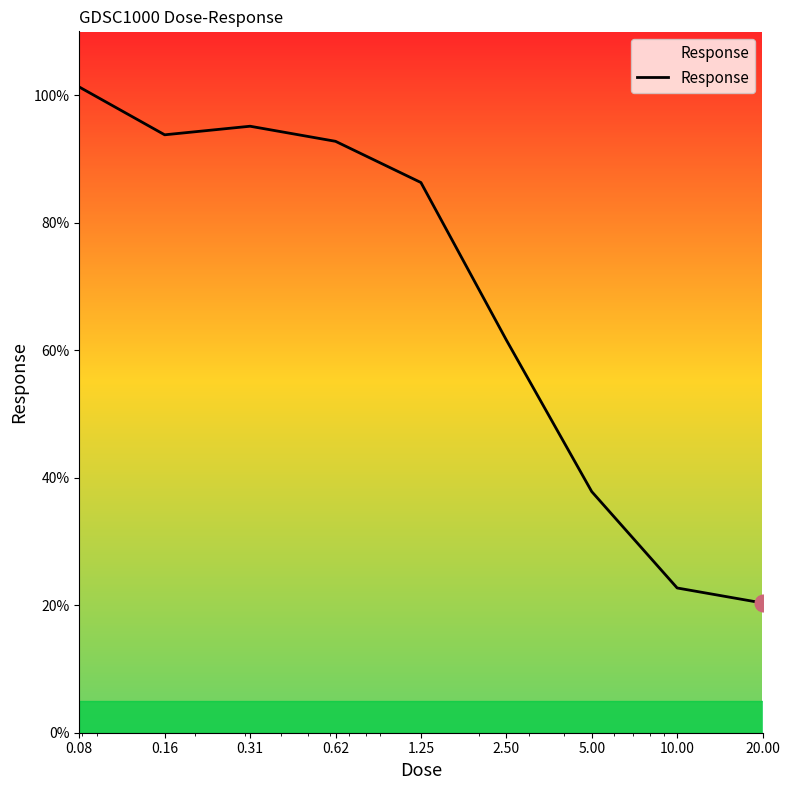

What is the smallest value displayed?

20.3